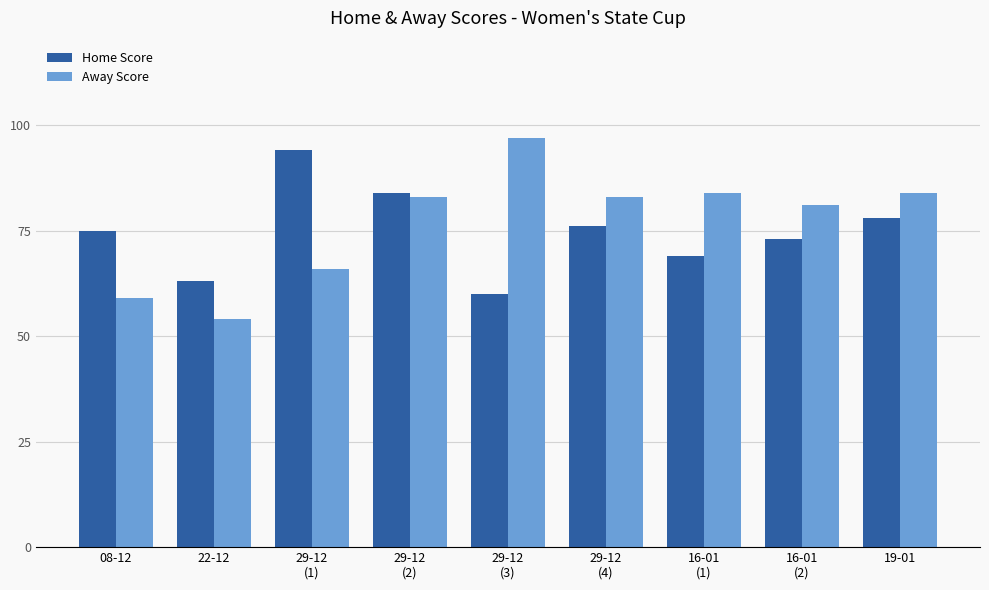

What is the average value of the Home Score series?

75